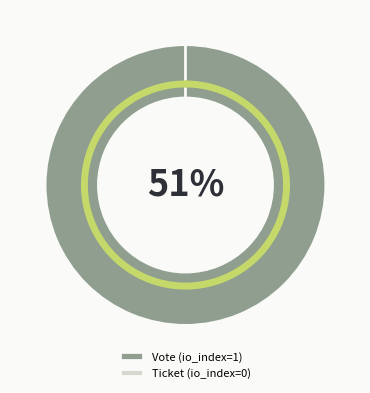

Rank the categories by value from highest to lowest.

Vote (io_index=1), Ticket (io_index=0)